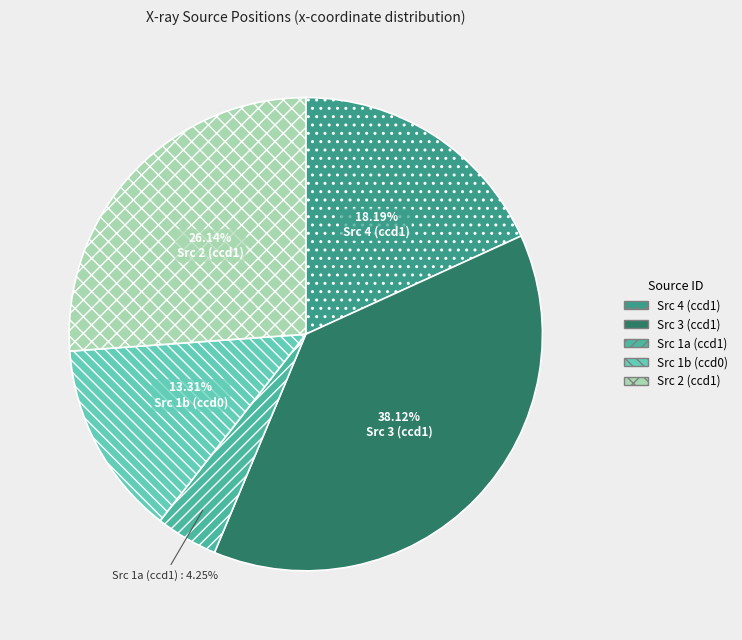

Rank the categories by value from lowest to highest.

Src 1a (ccd1), Src 1b (ccd0), Src 4 (ccd1), Src 2 (ccd1), Src 3 (ccd1)